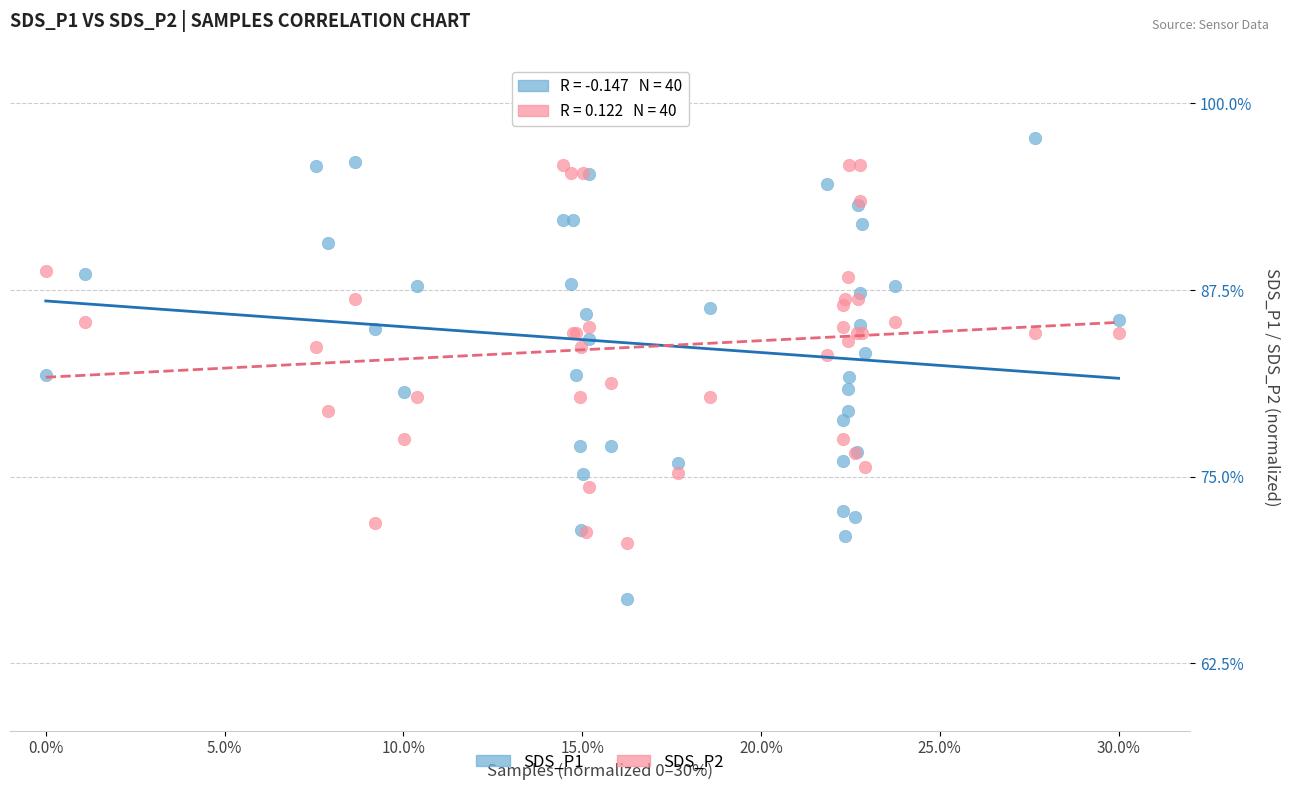

Which series reaches the minimum Y coordinate?

SDS_P1